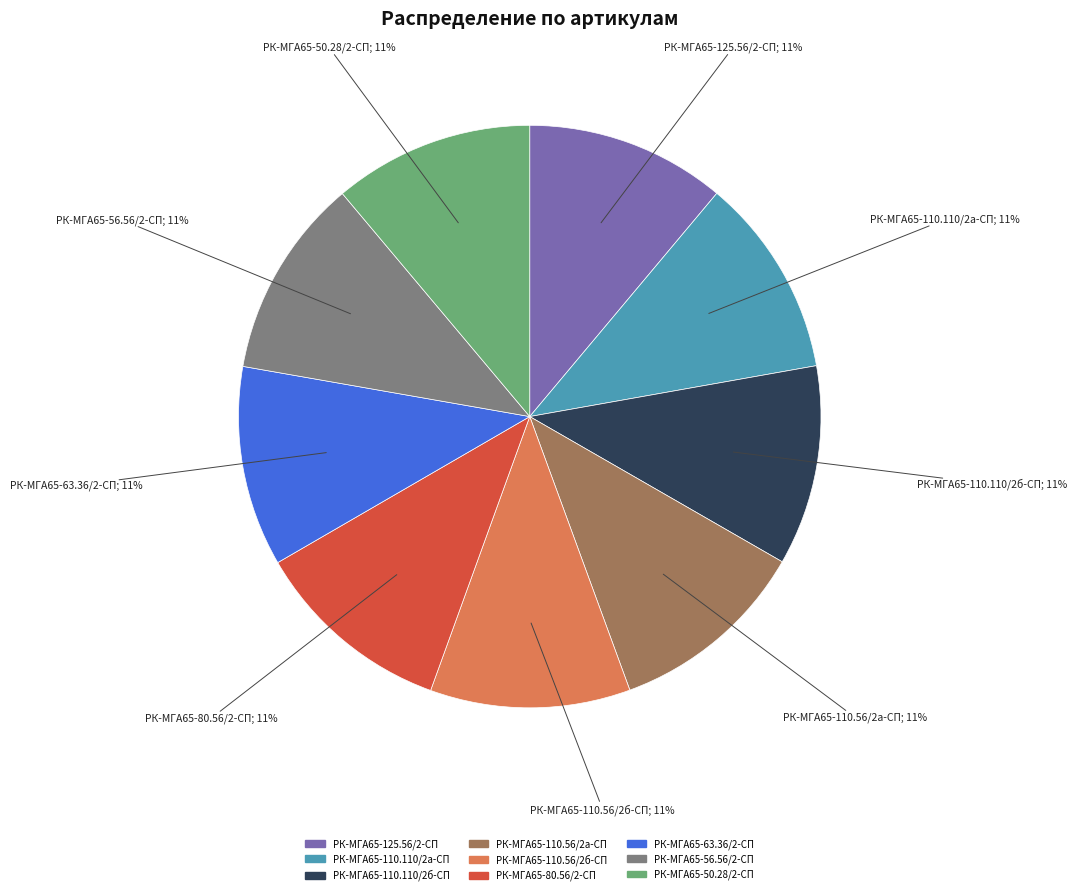

What percentage is the РК-МГА65-63.36/2-СП slice, to the nearest percent?

11%